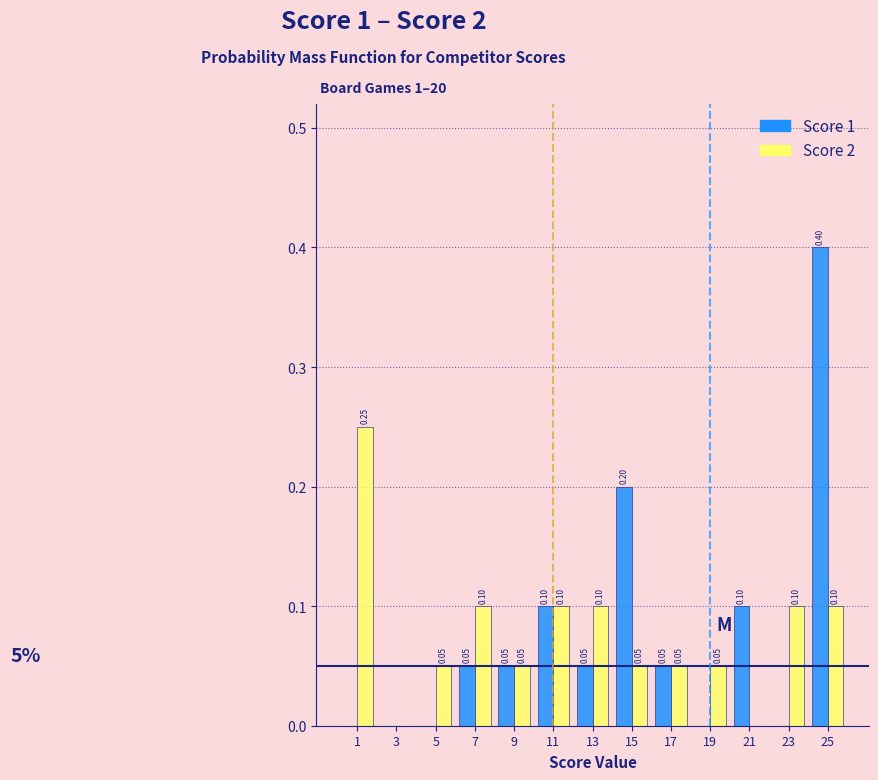

In the Score 2 series, which range on the x-axis has the tallest bar?

0 to 2